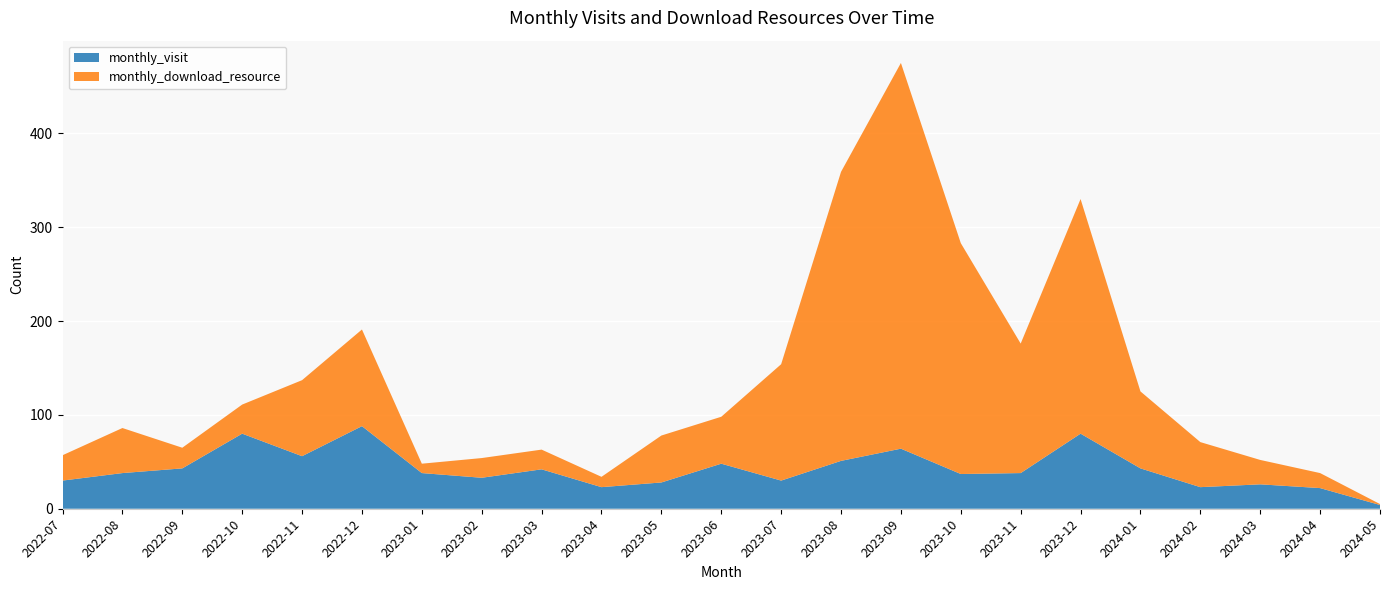

Reading left to right, transcribe all the data shown in this chart.

monthly_visit: 30	38	43	80	56	88	38	33	42	23	28	48	30	51	64	37	38	80	43	23	26	22	4
monthly_download_resource: 27	48	22	31	81	103	10	21	21	11	50	50	124	308	411	246	138	250	82	48	26	16	1